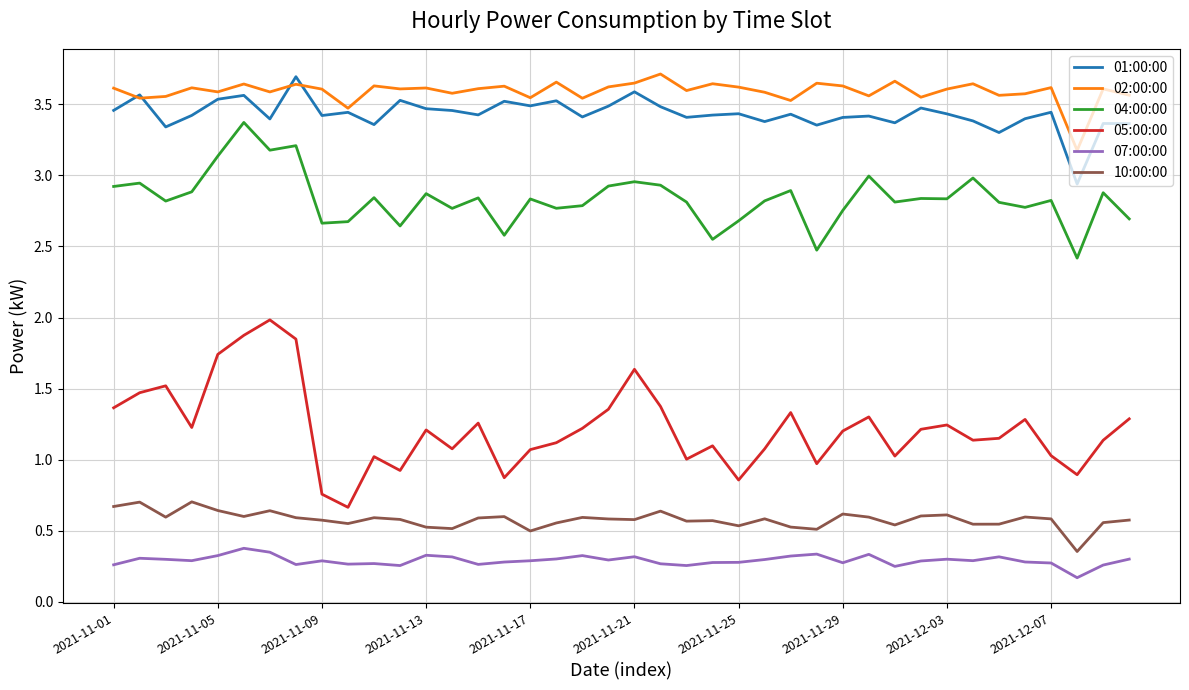

Which series has the widest spread of values?

05:00:00